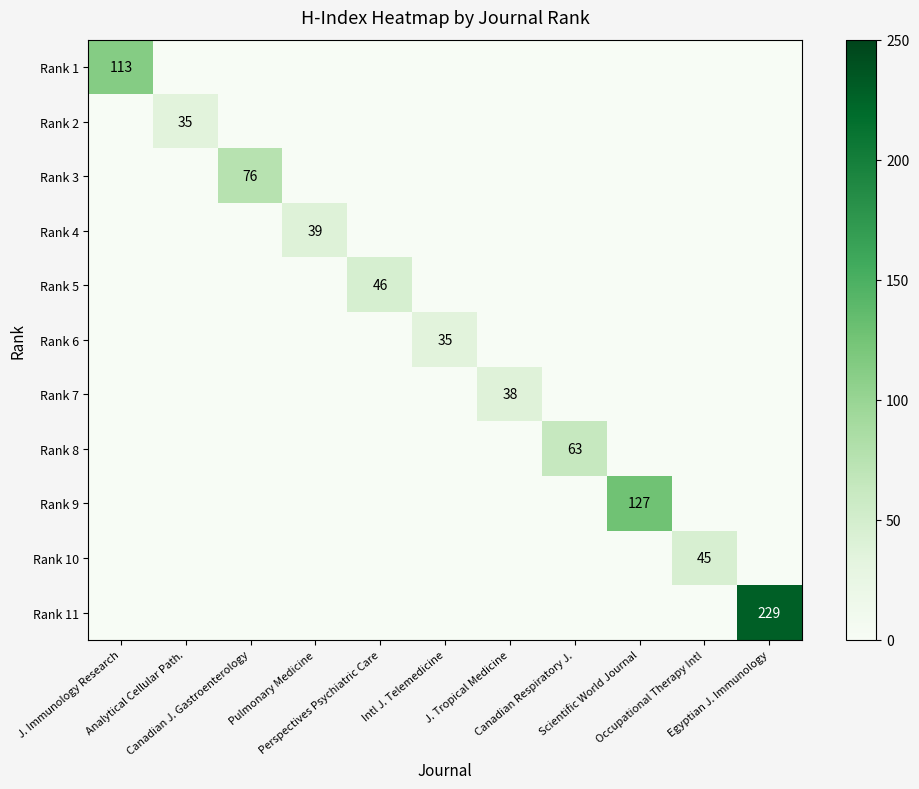

Rank the series by their maximum value, from highest to lowest.

Rank 11, Rank 9, Rank 1, Rank 3, Rank 8, Rank 5, Rank 10, Rank 4, Rank 7, Rank 2, Rank 6